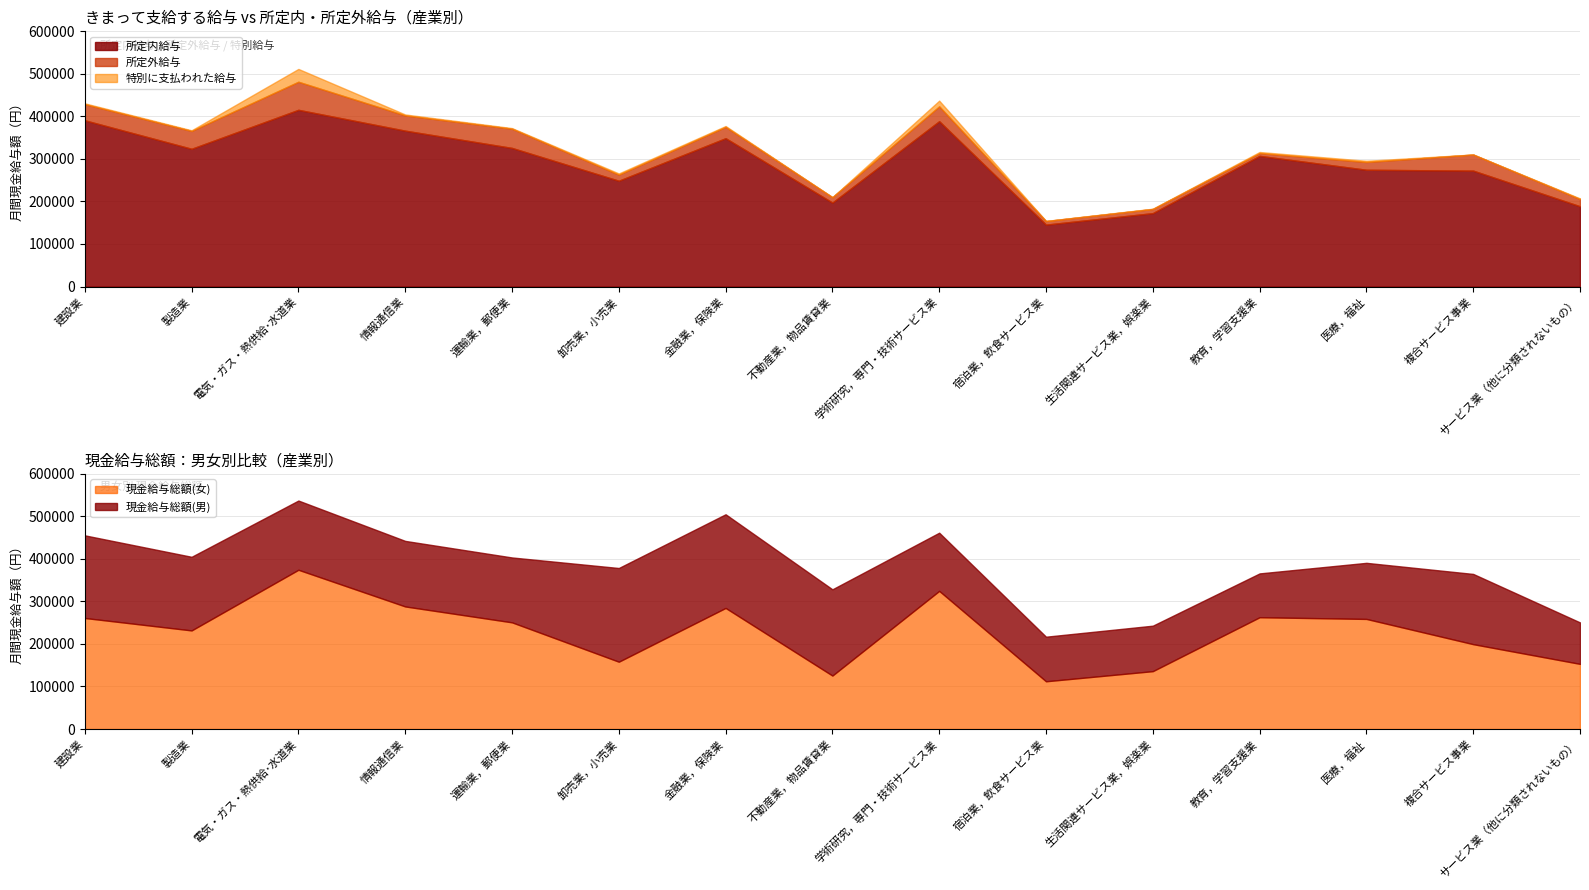

Reading left to right, what are all the values shown in this chart?

現金給与総額(計): 建設業=430729	製造業=367356	電気・ガス・熱供給･水道業=511620	情報通信業=404540	運輸業，郵便業=372490	卸売業，小売業=265884	金融業，保険業=377404	不動産業，物品賃貸業=210044	学術研究，専門・技術サービス業=437078	宿泊業，飲食サービス業=154299	生活関連サービス業，娯楽業=182970	教育，学習支援業=316305	医療，福祉=295657	複合サービス事業=310414	サービス業（他に分類されないもの）=207191
所定内給与: 建設業=390824	製造業=323849	電気・ガス・熱供給･水道業=415470	情報通信業=366461	運輸業，郵便業=325871	卸売業，小売業=248743	金融業，保険業=348765	不動産業，物品賃貸業=197303	学術研究，専門・技術サービス業=388744	宿泊業，飲食サービス業=145558	生活関連サービス業，娯楽業=172564	教育，学習支援業=307216	医療，福祉=274552	複合サービス事業=272478	サービス業（他に分類されないもの）=188730
所定外給与: 建設業=38005	製造業=41977	電気・ガス・熱供給･水道業=65999	情報通信業=35914	運輸業，郵便業=45221	卸売業，小売業=14326	金融業，保険業=26639	不動産業，物品賃貸業=12687	学術研究，専門・技術サービス業=34926	宿泊業，飲食サービス業=8419	生活関連サービス業，娯楽業=9793	教育，学習支援業=6619	医療，福祉=18214	複合サービス事業=37873	サービス業（他に分類されないもの）=16978
現金給与総額(男): 建設業=455378	製造業=404935	電気・ガス・熱供給･水道業=537202	情報通信業=442335	運輸業，郵便業=403387	卸売業，小売業=378591	金融業，保険業=504934	不動産業，物品賃貸業=328480	学術研究，専門・技術サービス業=461593	宿泊業，飲食サービス業=217092	生活関連サービス業，娯楽業=242989	教育，学習支援業=365898	医療，福祉=390737	複合サービス事業=364656	サービス業（他に分類されないもの）=250677
現金給与総額(女): 建設業=261079	製造業=231850	電気・ガス・熱供給･水道業=374450	情報通信業=288235	運輸業，郵便業=250828	卸売業，小売業=158287	金融業，保険業=284687	不動産業，物品賃貸業=125697	学術研究，専門・技術サービス業=324808	宿泊業，飲食サービス業=112277	生活関連サービス業，娯楽業=136097	教育，学習支援業=262864	医療，福祉=258861	複合サービス事業=199540	サービス業（他に分類されないもの）=153208